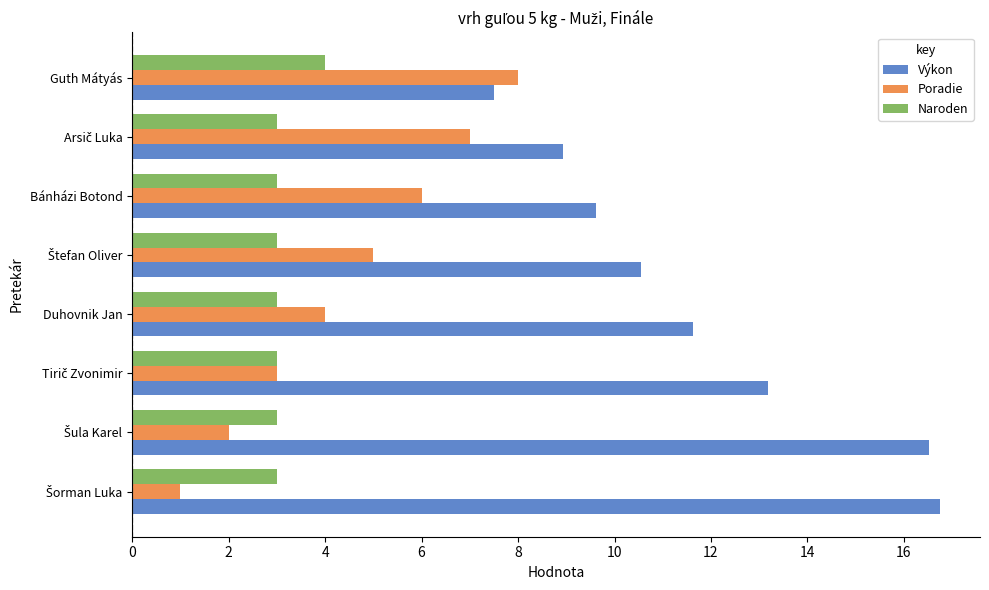

Rank the series by their average value, from lowest to highest.

Naroden, Poradie, Výkon